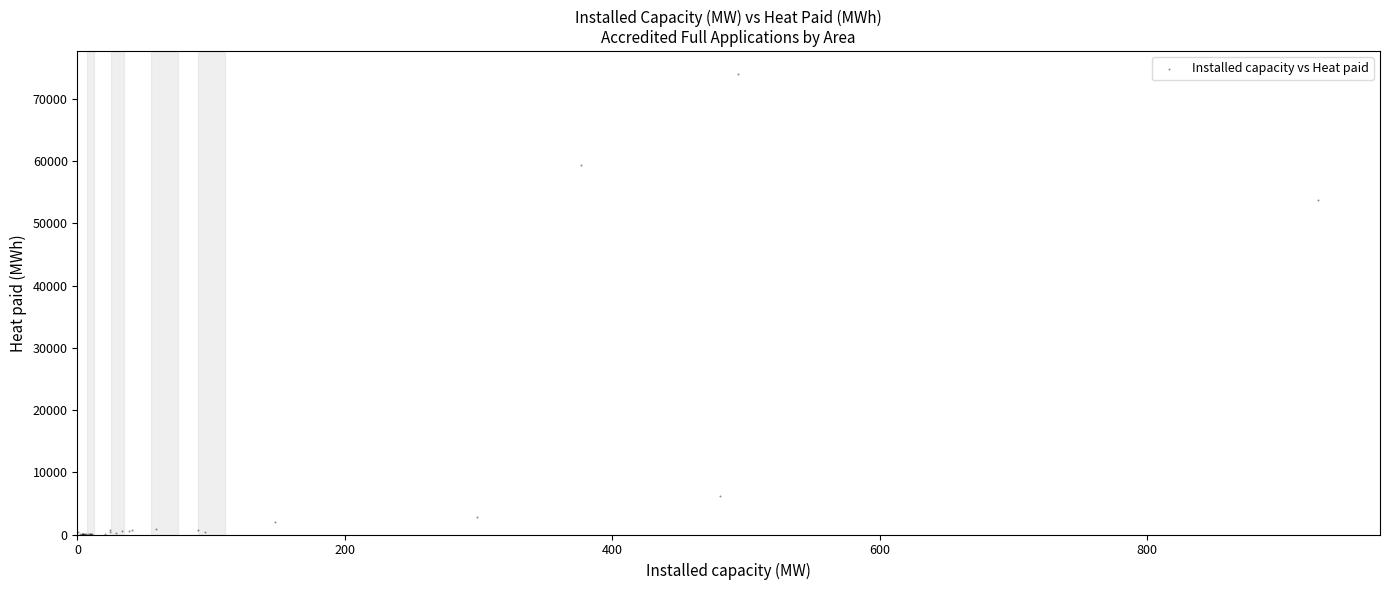

What Y value in the scatter plot is closest to 36994?

53748.1